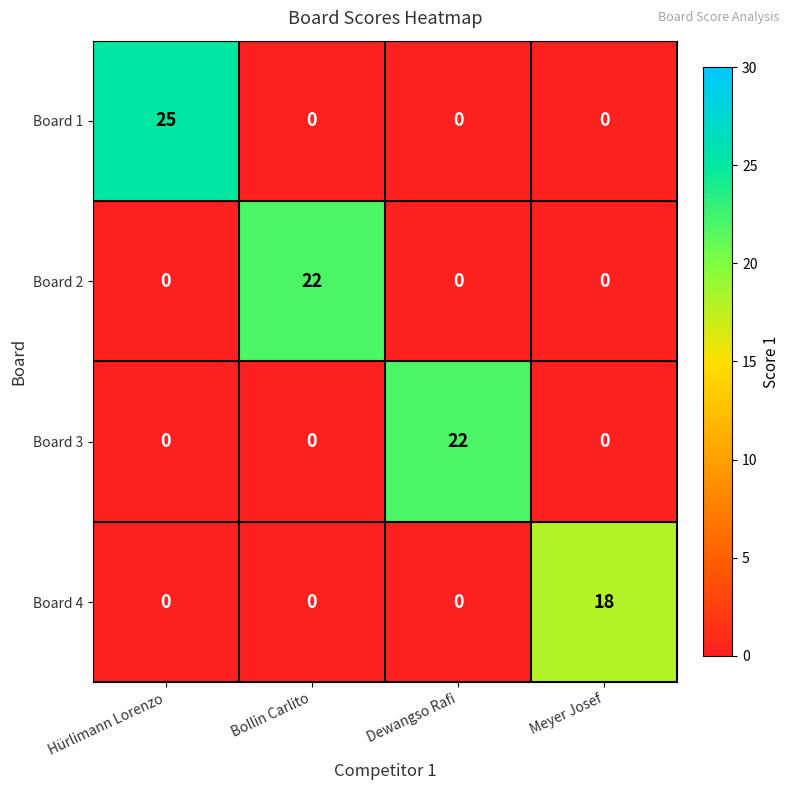

What is the total value across all series at Meyer Josef?

18